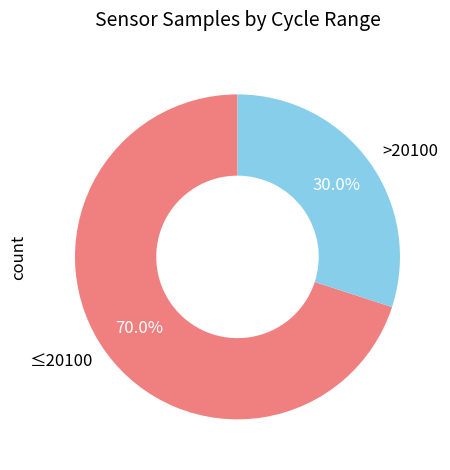

How many slices are in this pie chart?

2